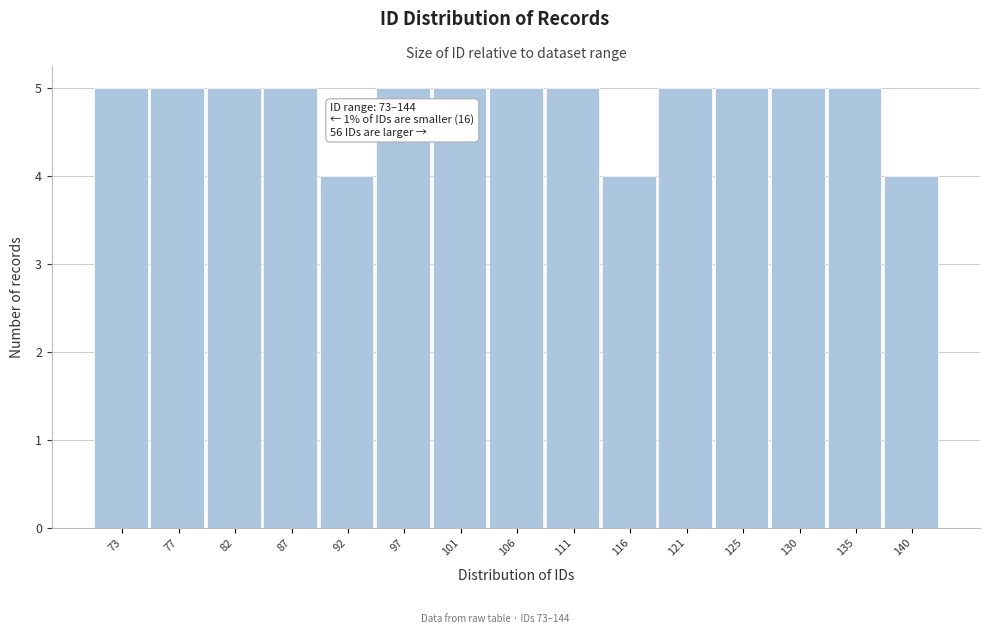

Reading left to right, what are all the values shown in this chart?

5	5	5	5	4	5	5	5	5	4	5	5	5	5	4